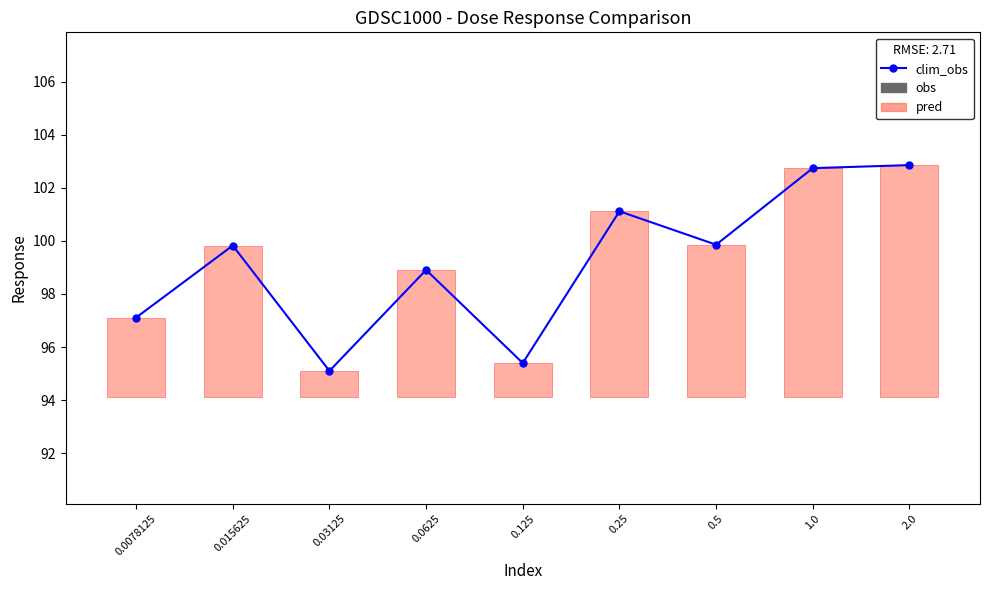

Does the chart contain any negative values?

No